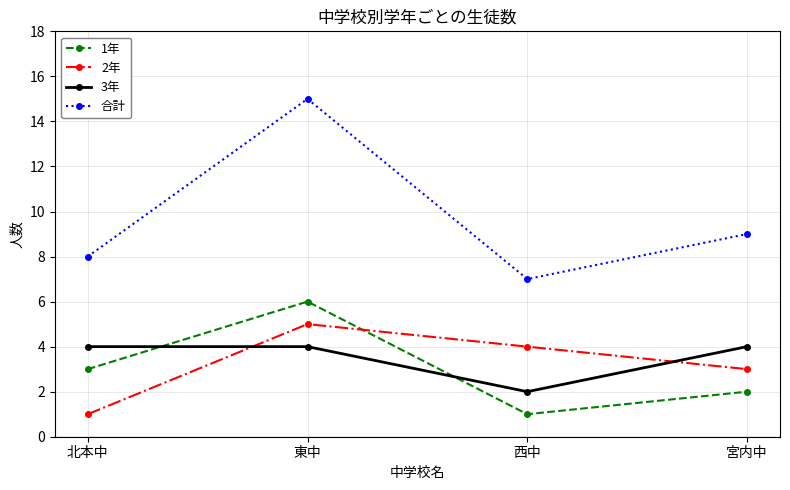

Which category has the highest value in the 2年 series?

東中